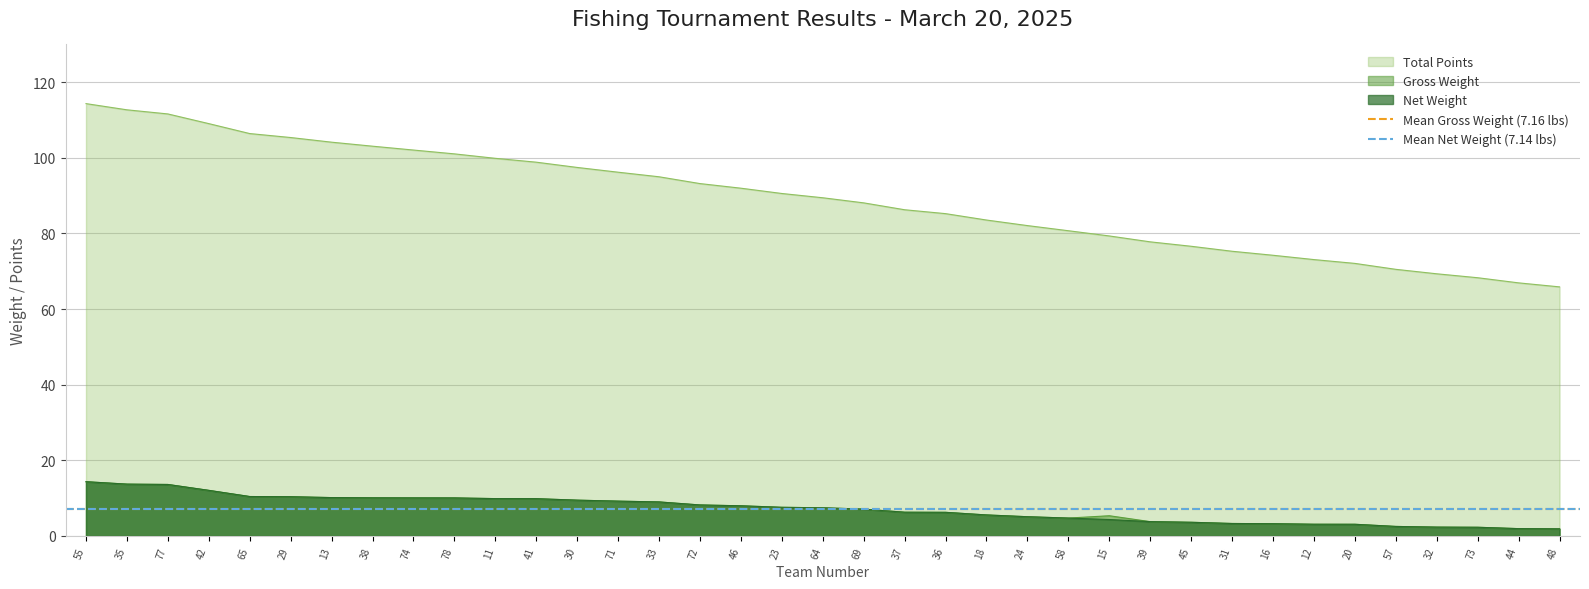

Is the value of Mean Gross Weight (7.16 lbs) at 35 greater than the value of Mean Net Weight (7.14 lbs) at 35?

Yes